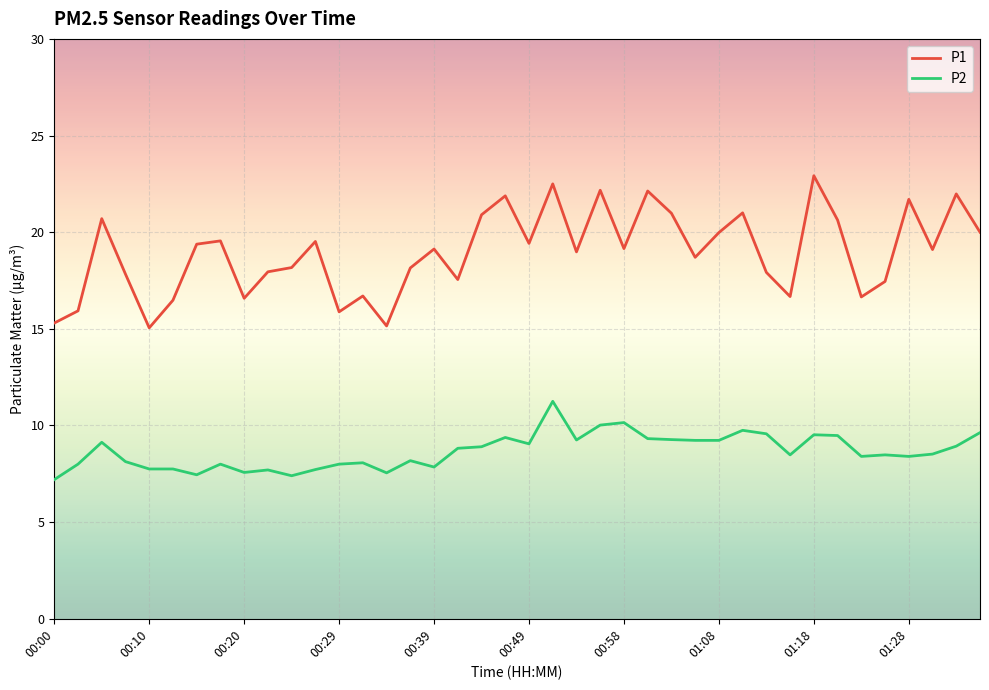

What is the maximum value shown in the chart?

22.9